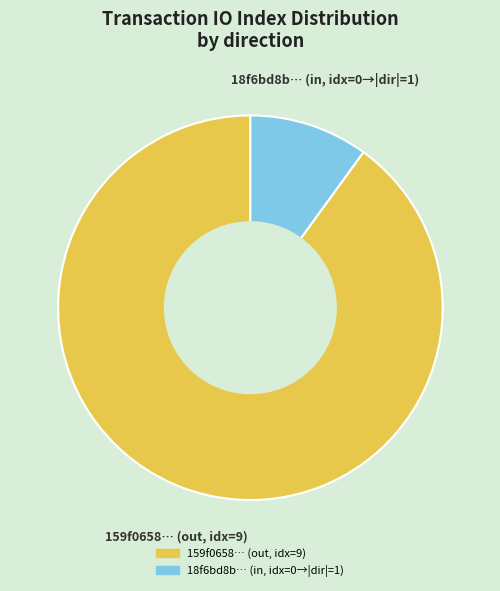

Is there a majority slice in this chart?

Yes